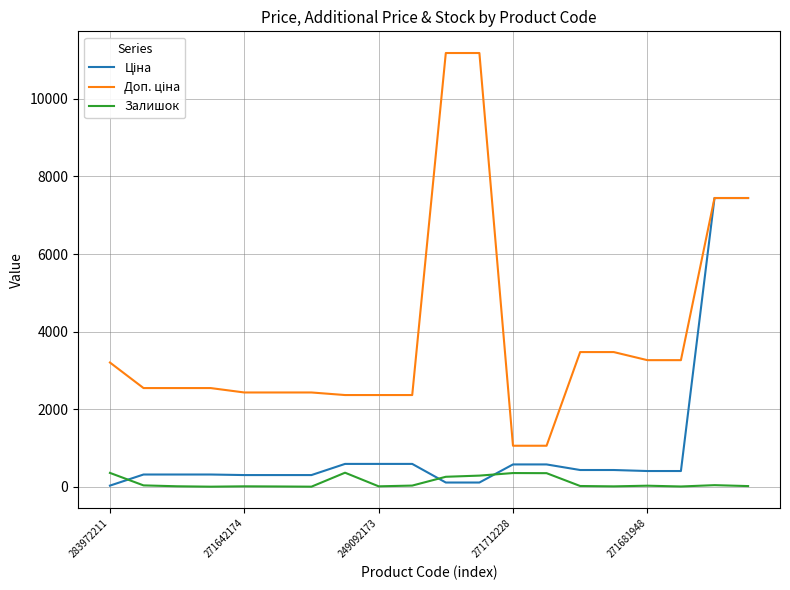

What is the highest value of the Залишок series?

365.0